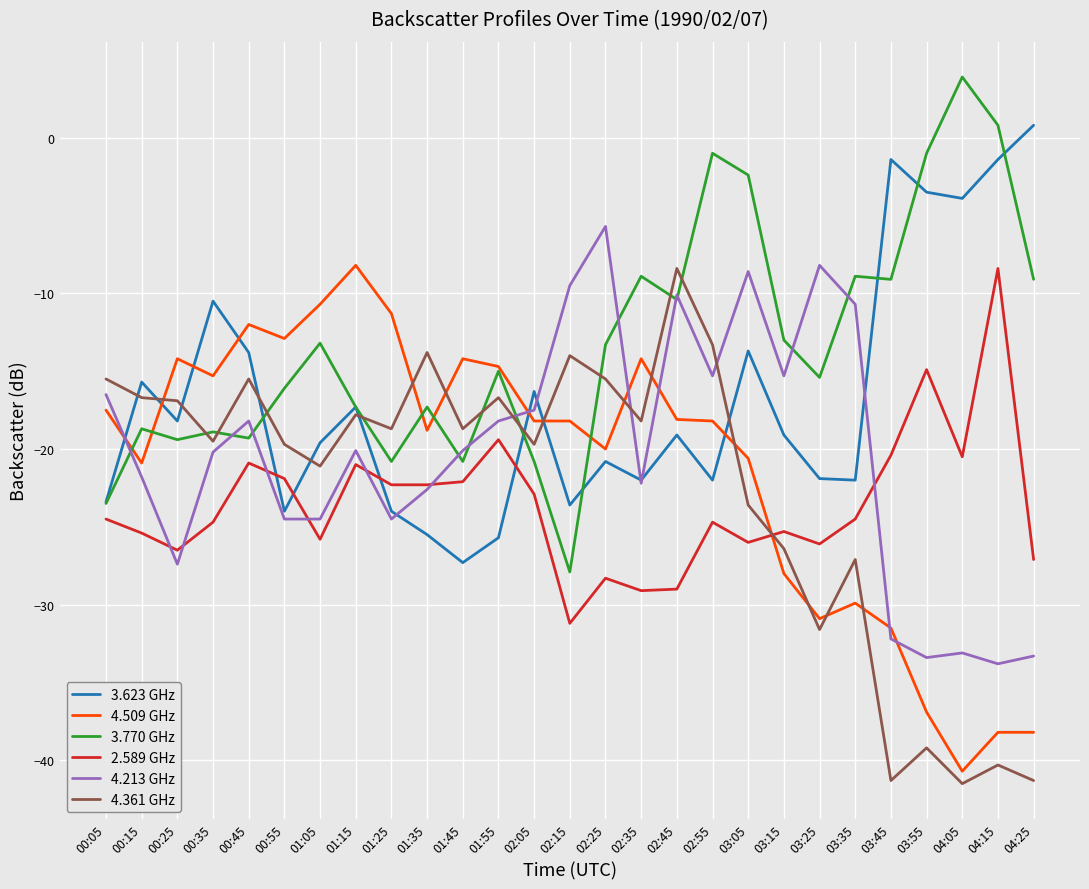

What position from the right is 02:45?

11